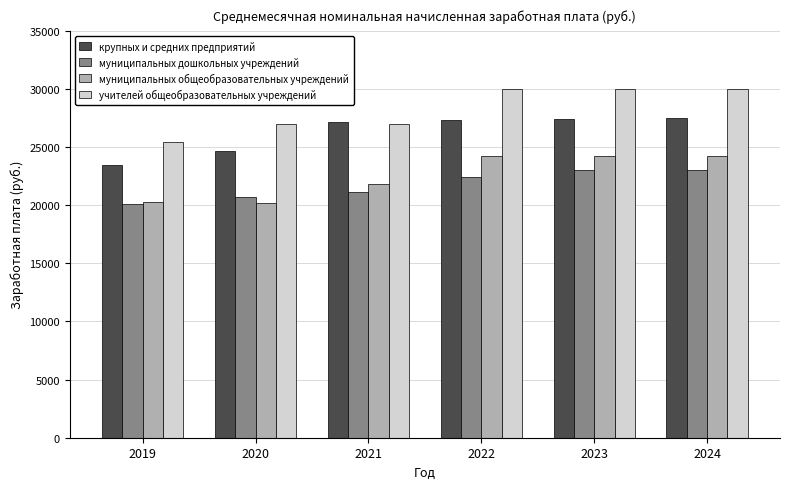

Where is крупных и средних предприятий nearest to the value 25463?

2020